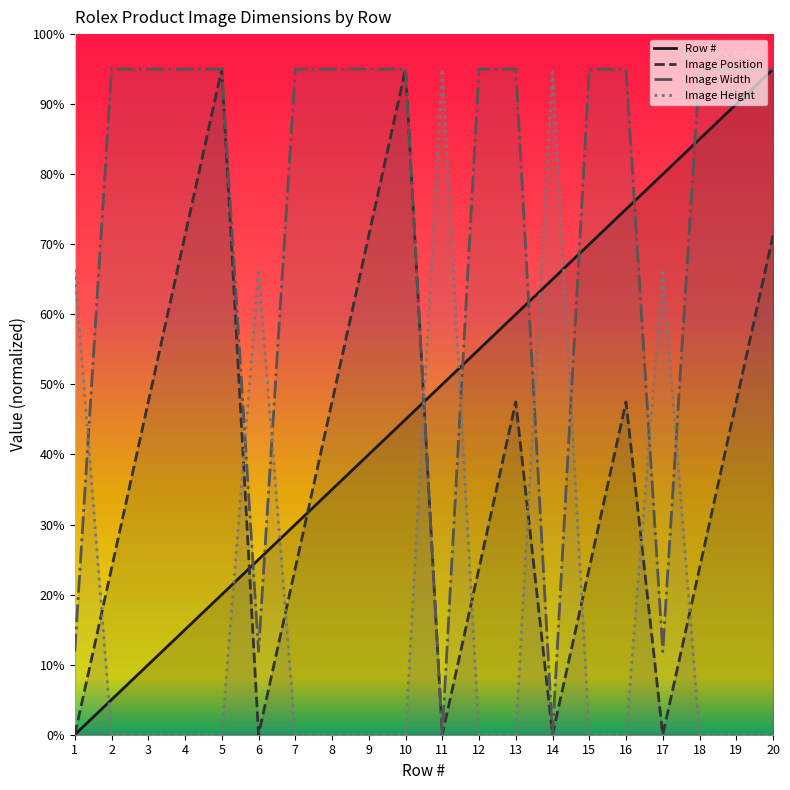

Which series has the largest range (max minus min)?

Row #